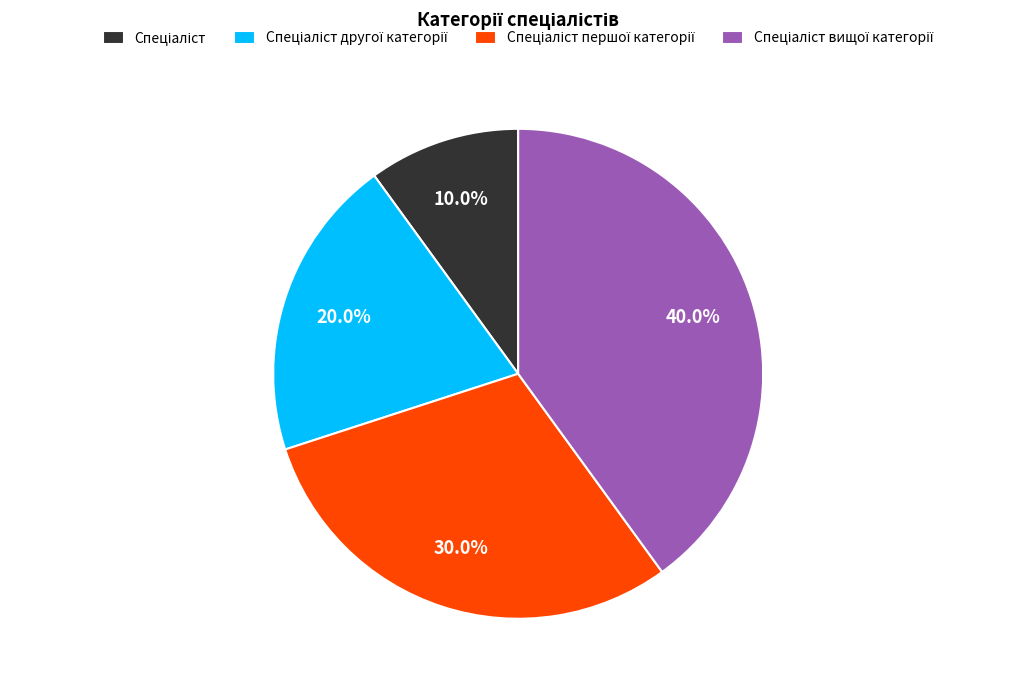

Does any single category account for the majority?

No